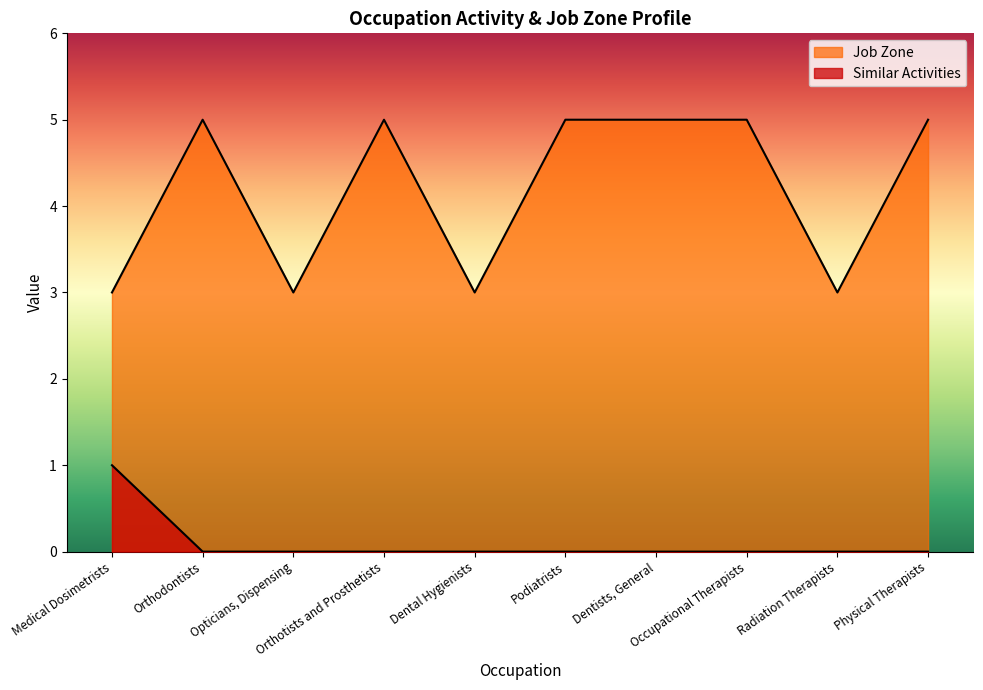

How many lines are shown in the chart?

2